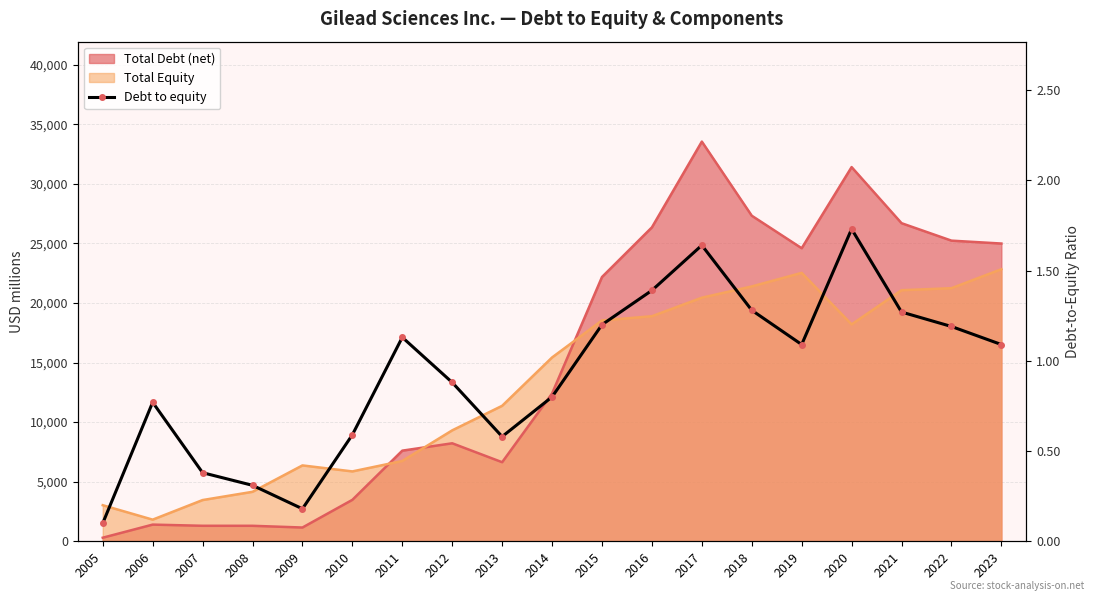

Reading left to right, transcribe all the data shown in this chart.

0.1	0.8	0.4	0.3	0.2	0.6	1.1	0.9	0.6	0.8	1.2	1.4	1.6	1.3	1.1	1.7	1.3	1.2	1.1